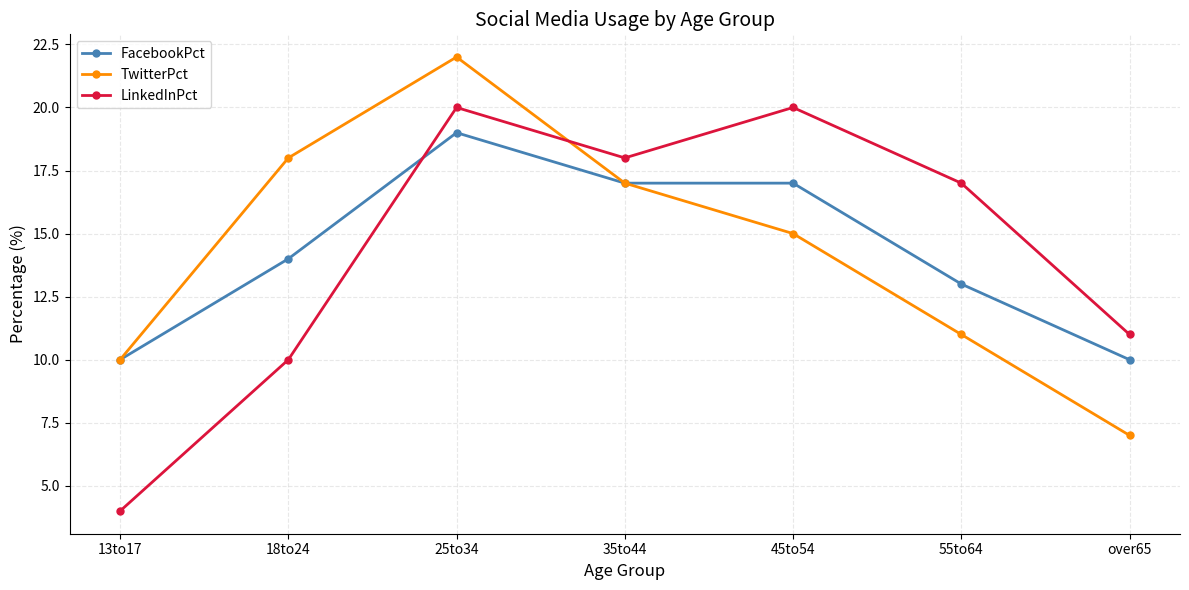

The TwitterPct series shows 10 at 18to24. True or false?

False